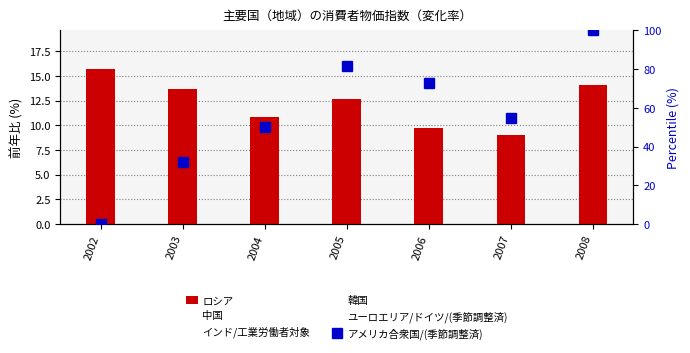

What is the average value of the ロシア series?

12.2